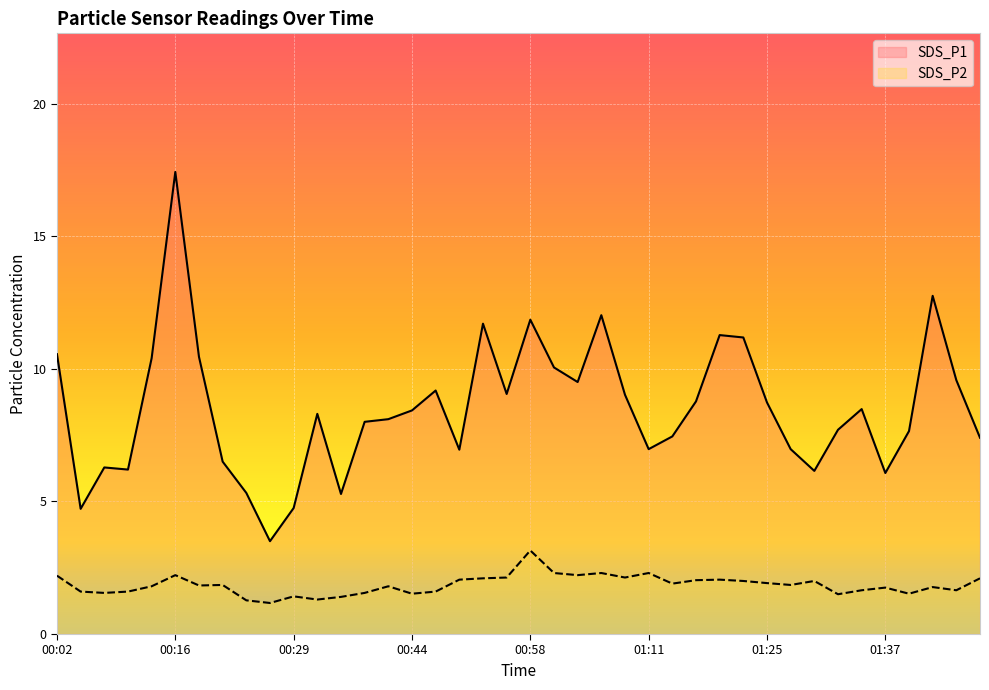

True or false: SDS_P1 and SDS_P2 cross at least once.

False